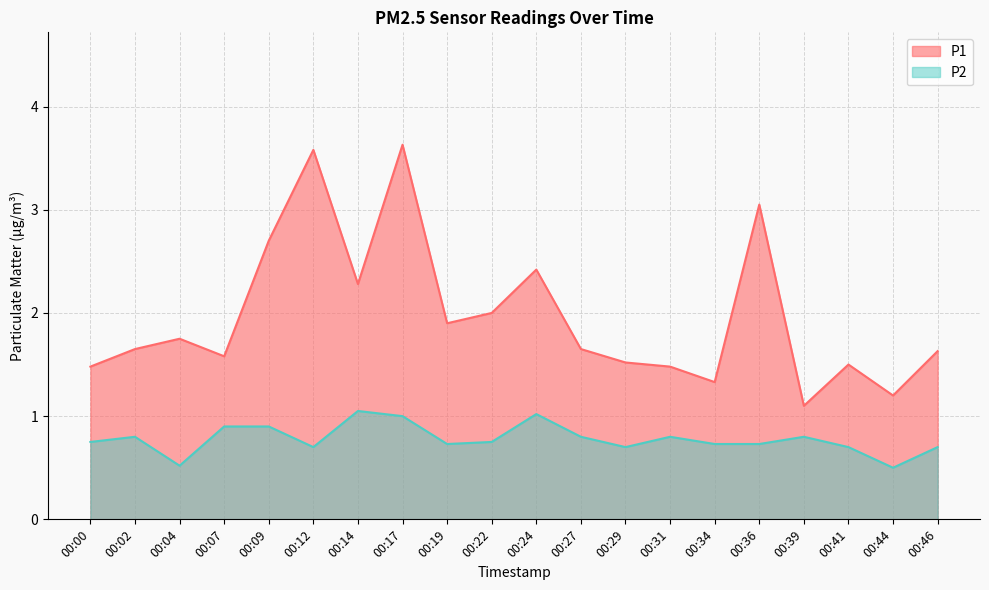

What is the difference between the highest and lowest values at 00:22?

1.2